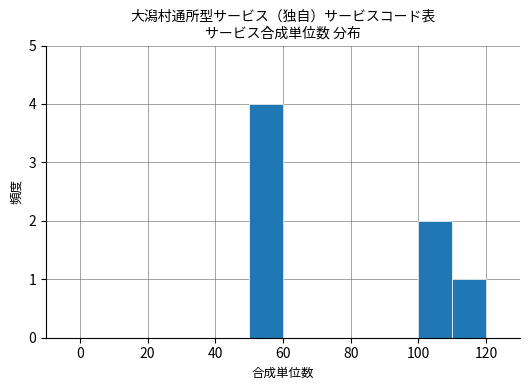

What is the sum of all values?

7